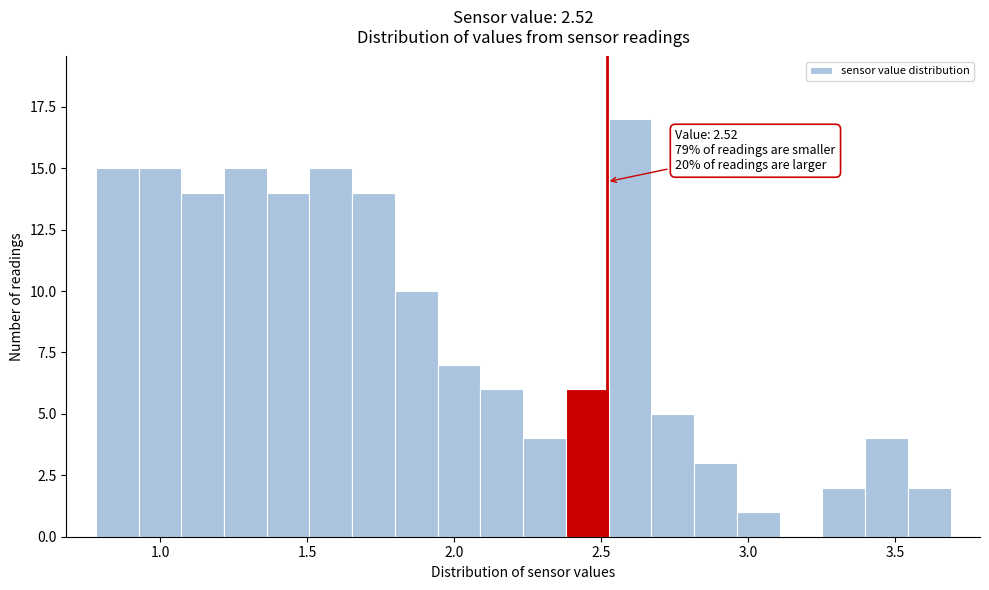

Read against the x-axis, roughly where is the centre of the tallest bar?

2.60